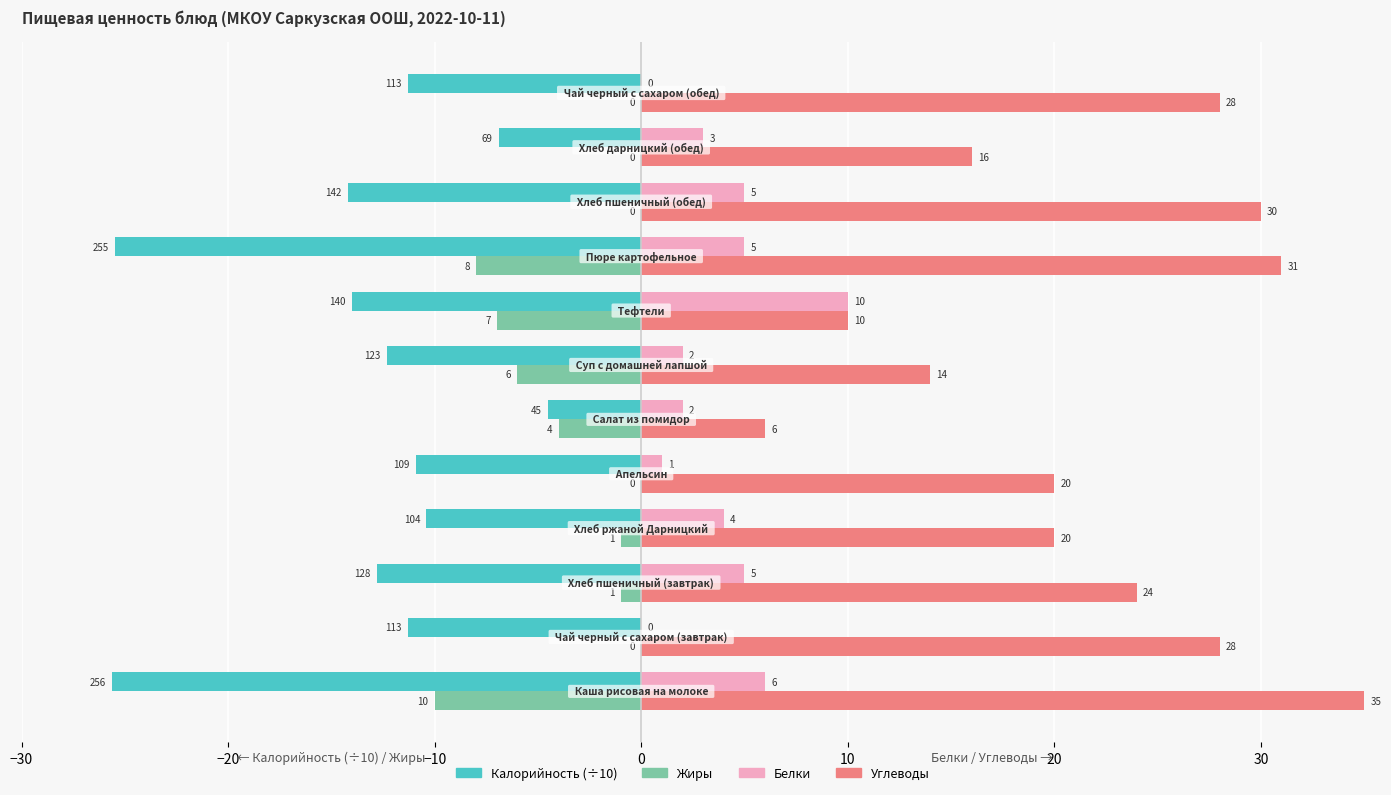

Which series has the largest total across all categories?

Углеводы